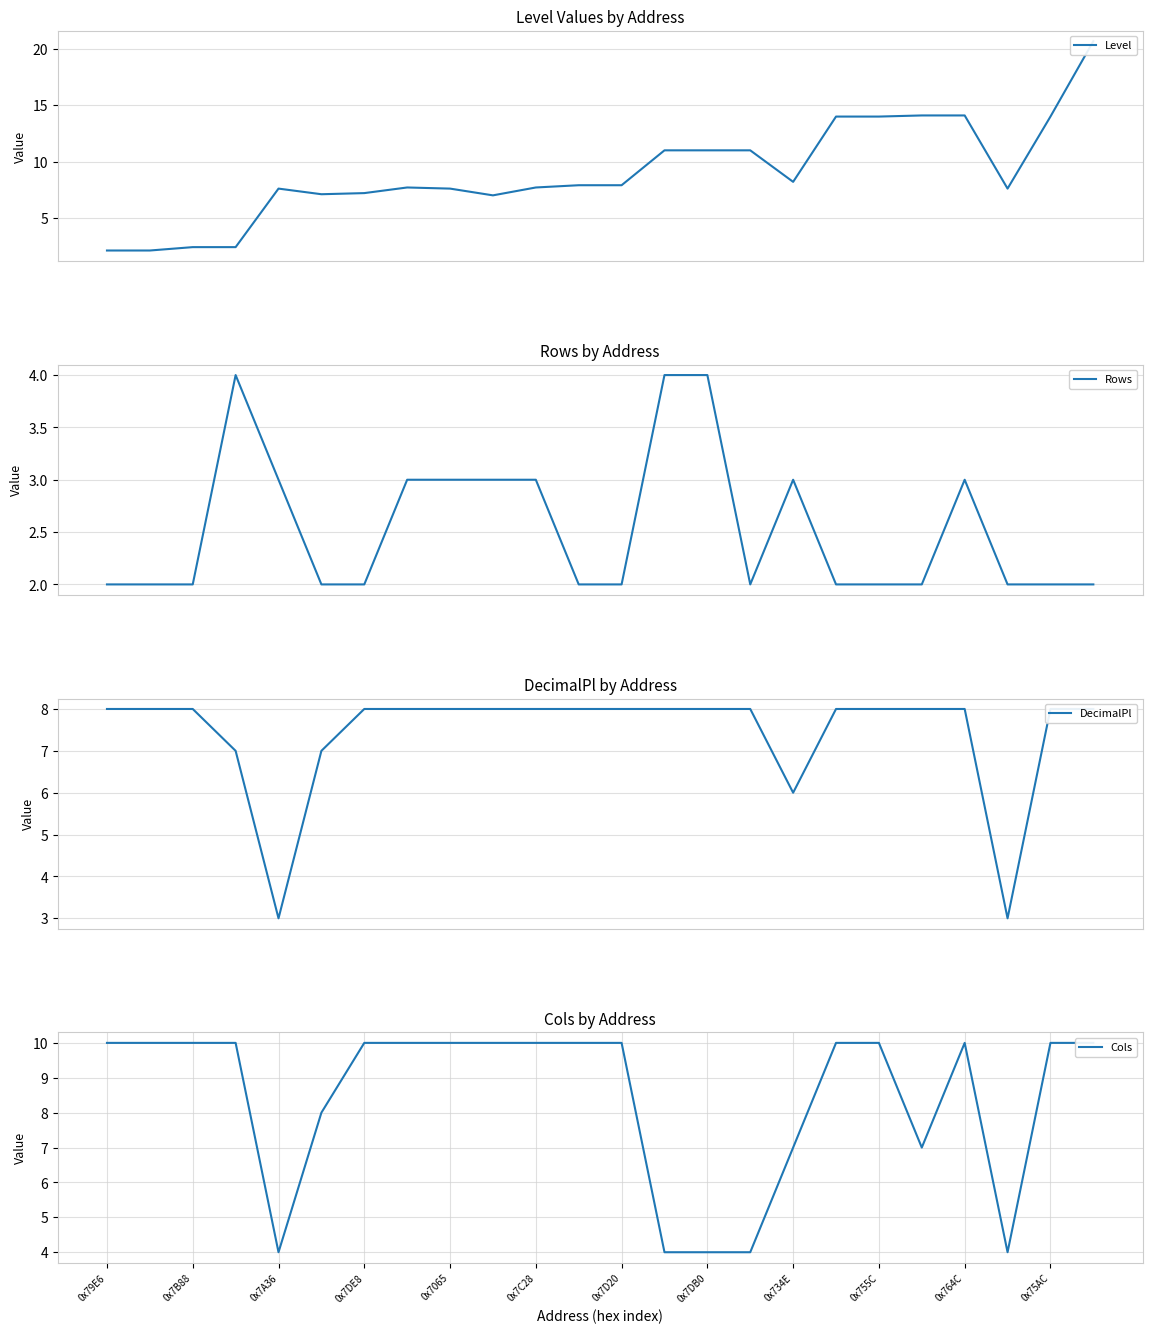

What is the minimum value for Rows?

2